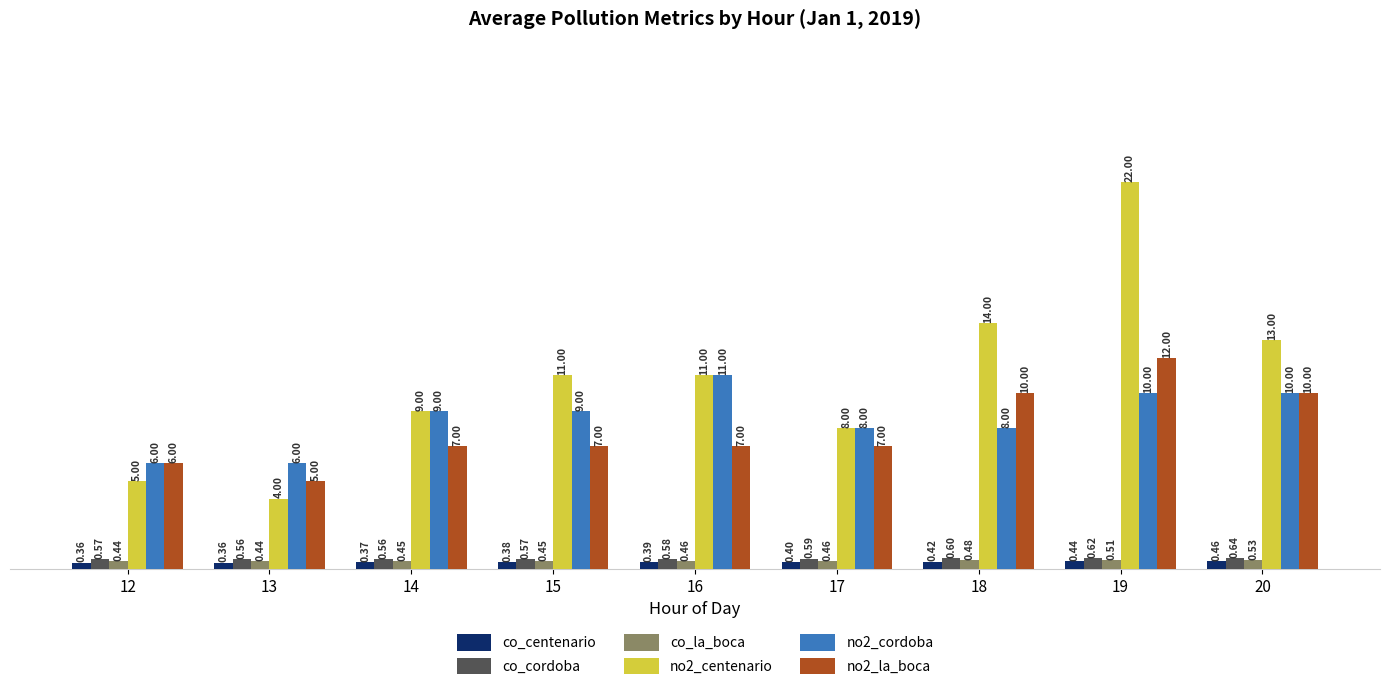

How many groups of bars are there?

9